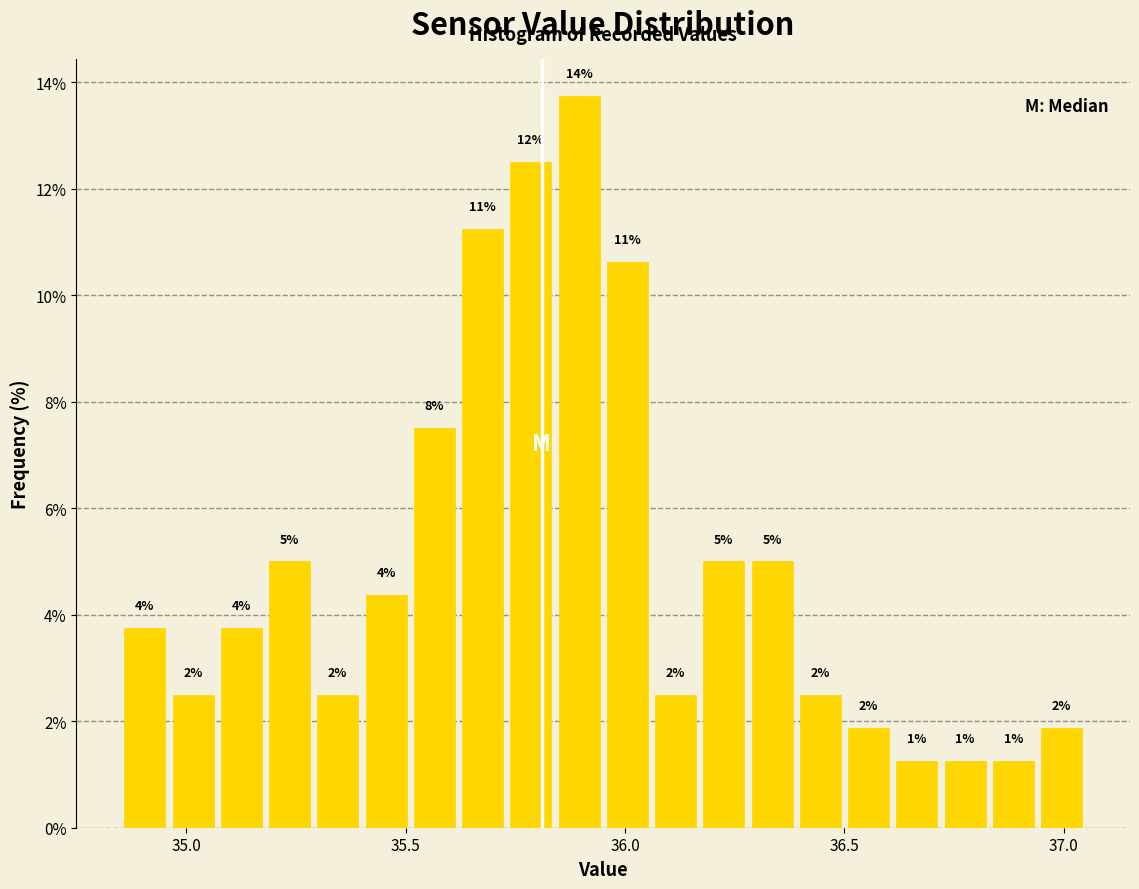

Around what value on the x-axis is the tallest bar? Give the approximate position of its centre, as read against the axis.

35.90